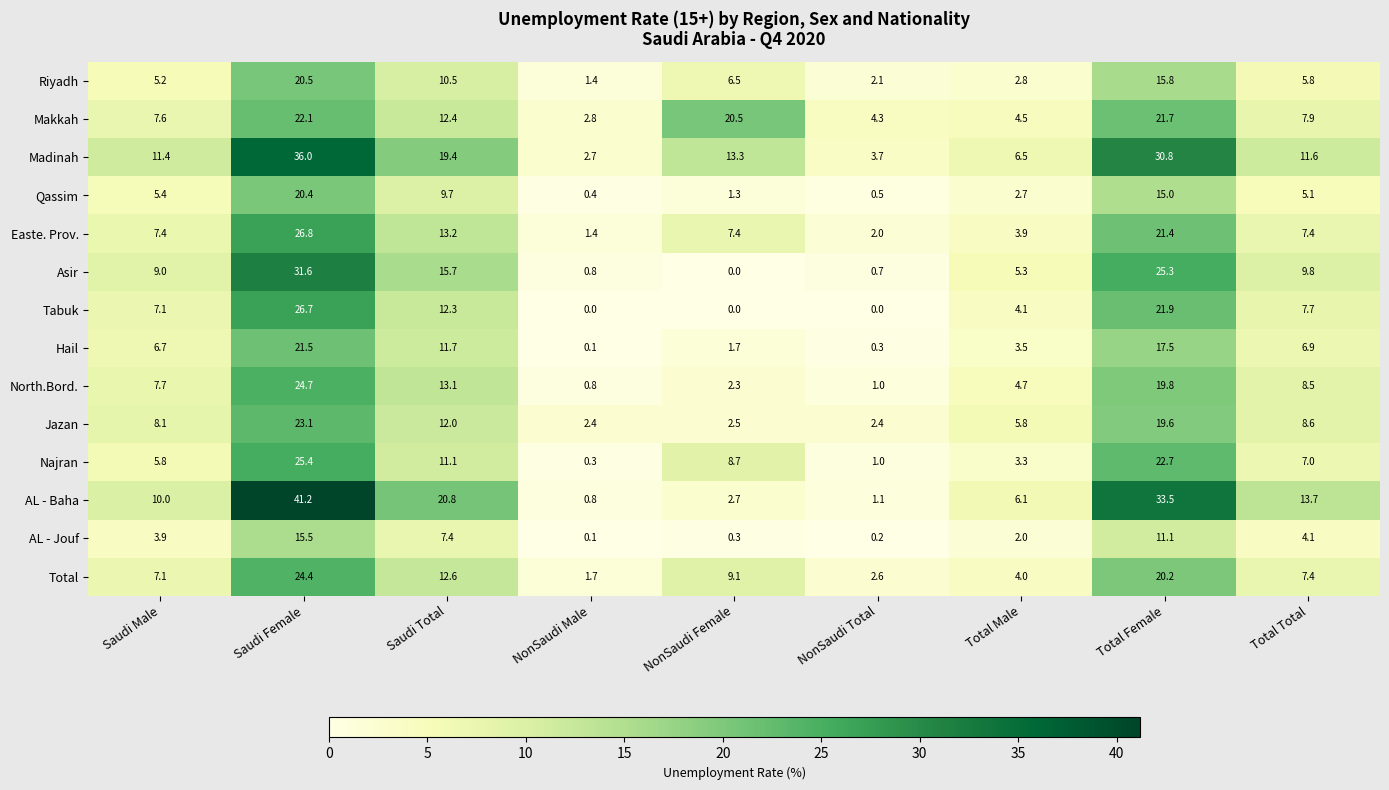

How many series are shown in this chart?

14